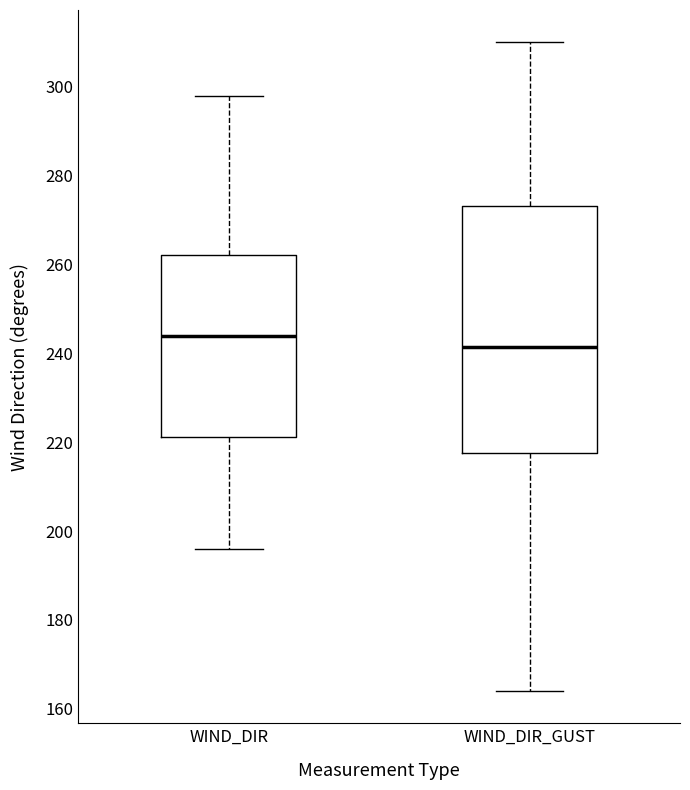

Comparing the boxes themselves (not the whiskers), which one is the tallest?

WIND_DIR_GUST